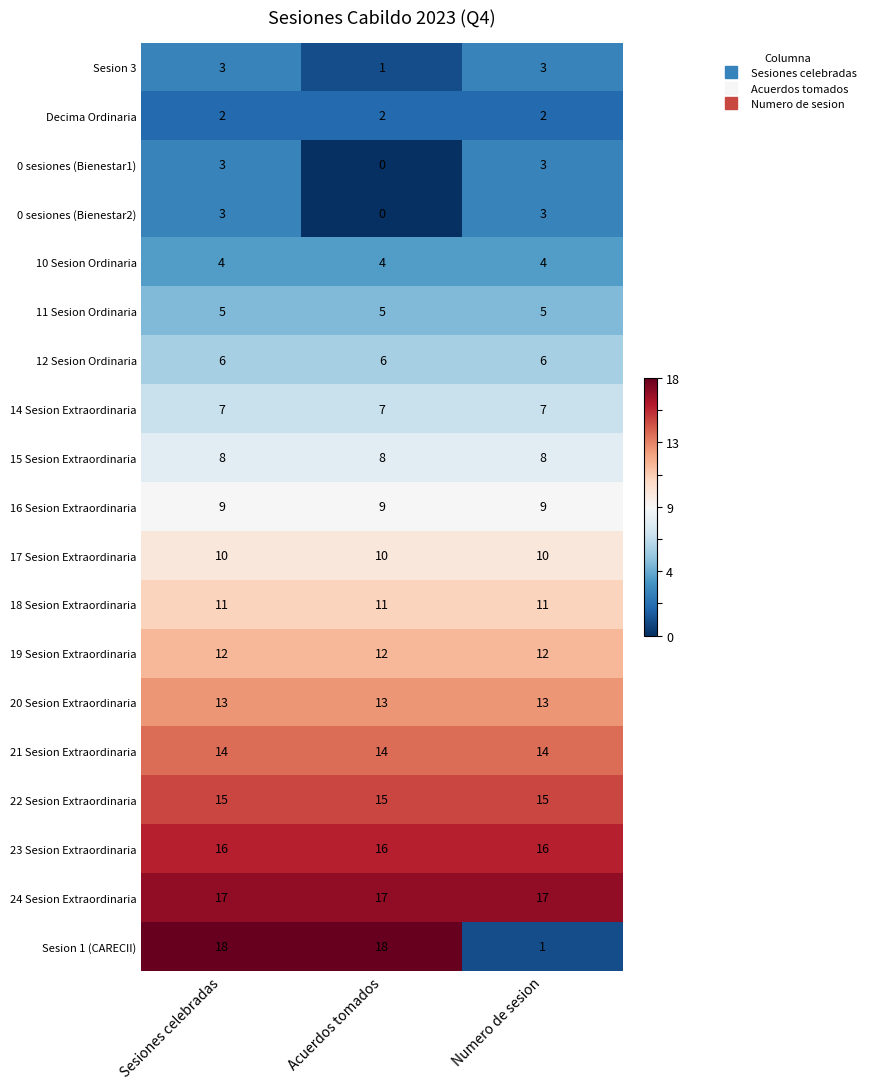

What is the difference between the highest and lowest values at Acuerdos tomados?

18